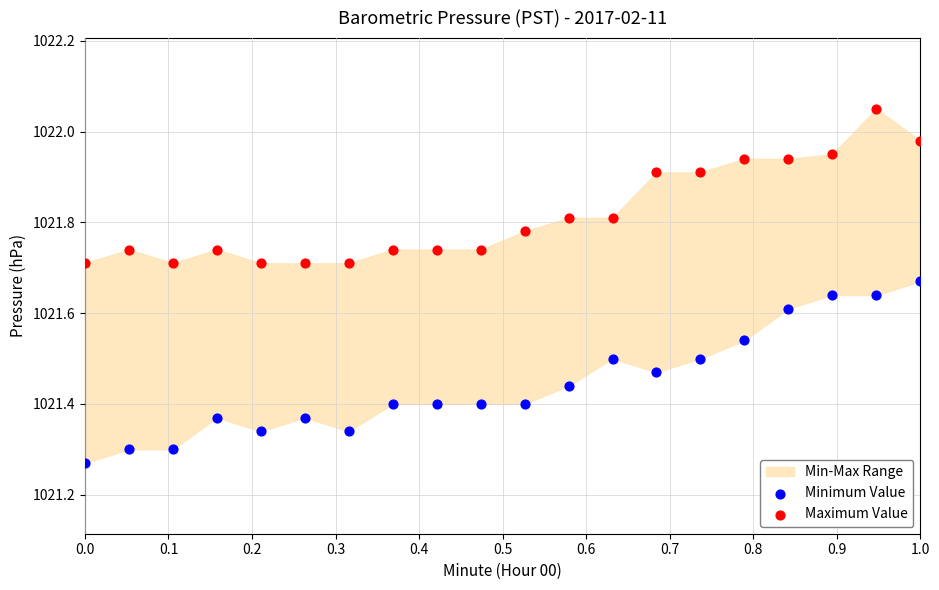

Which series reaches the maximum Y coordinate?

Maximum Value